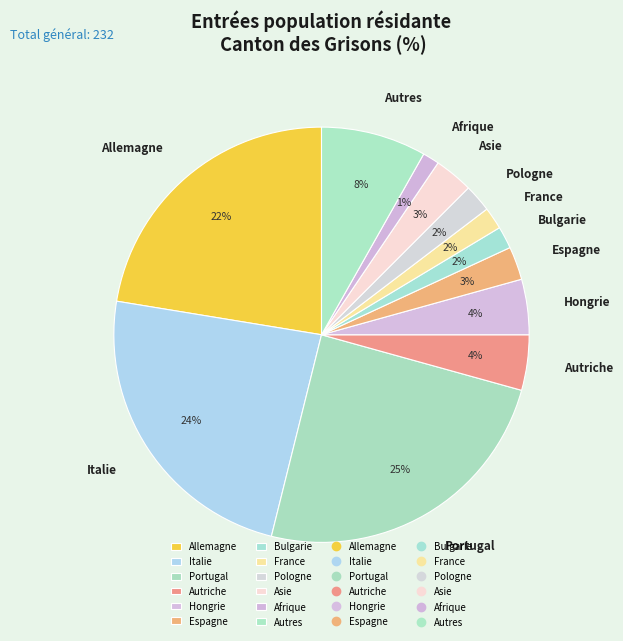

The Autres slice represents 8% of the pie. True or false?

True